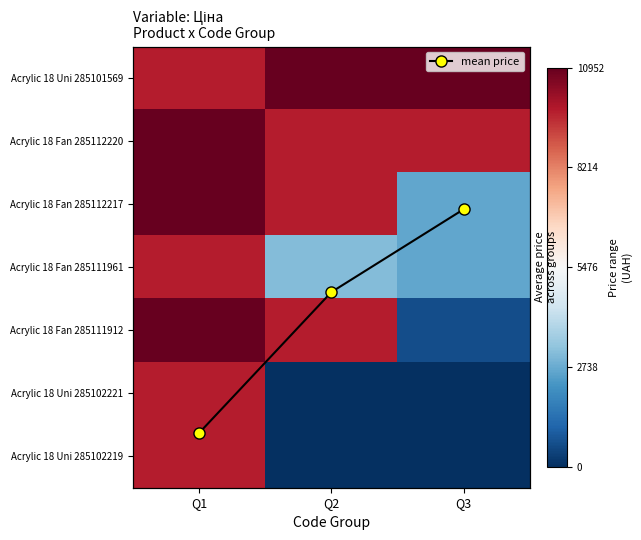

How many values in Acrylic 18 Uni 285102219 are above zero?

1